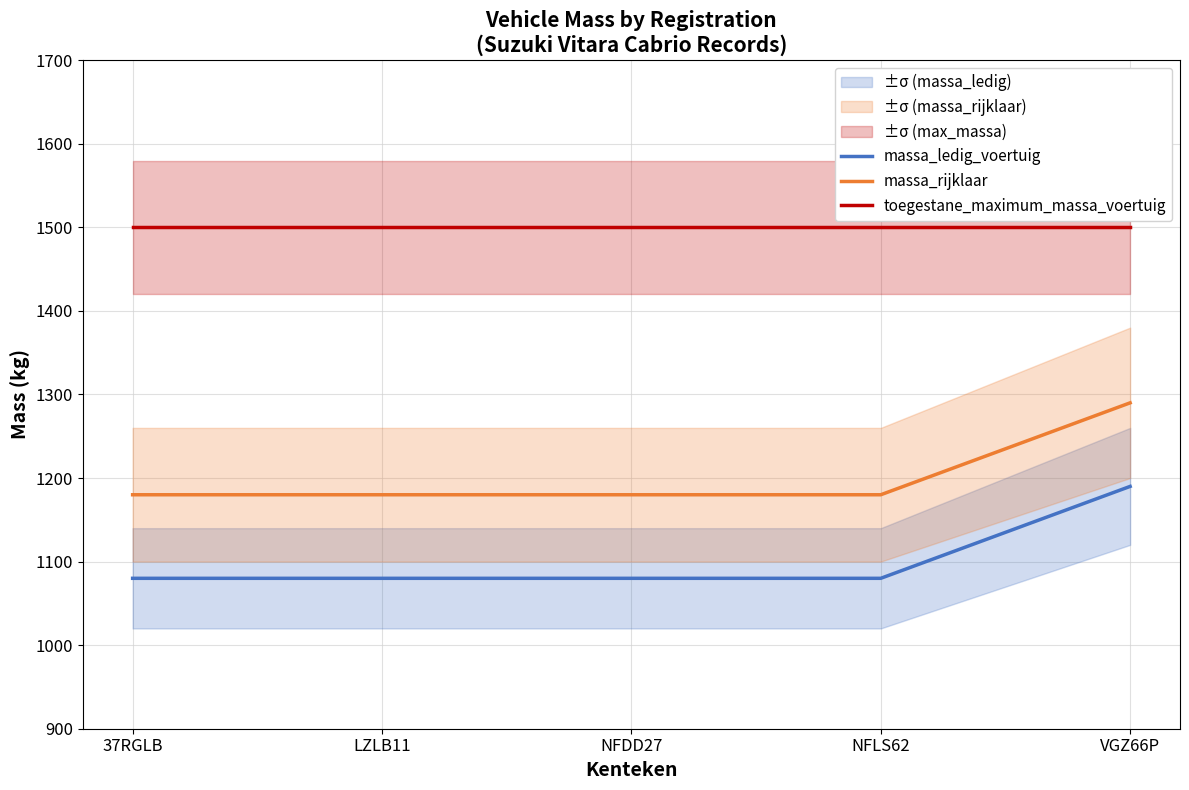

List the series in order of their peak value, lowest first.

massa_ledig_voertuig, massa_rijklaar, toegestane_maximum_massa_voertuig